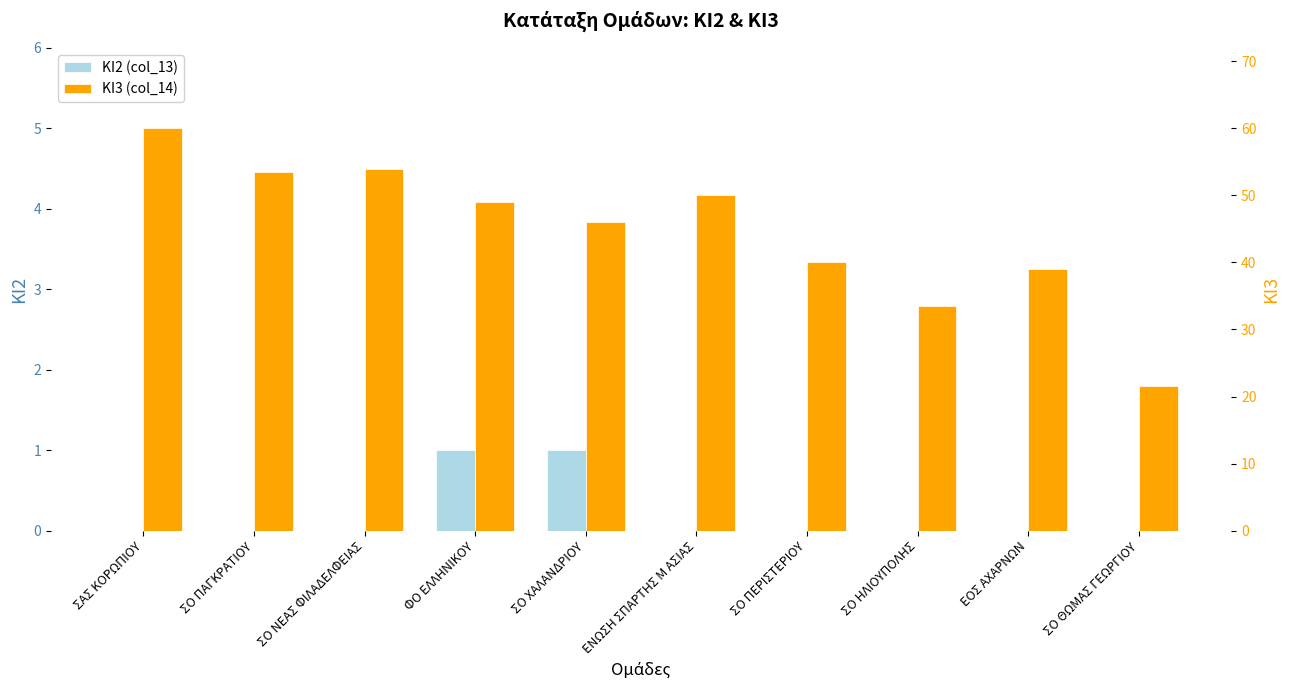

Rank the series at ΣΟ ΝΕΑΣ ΦΙΛΑΔΕΛΦΕΙΑΣ from highest to lowest value.

ΚΙ3 (col_14), ΚΙ2 (col_13)